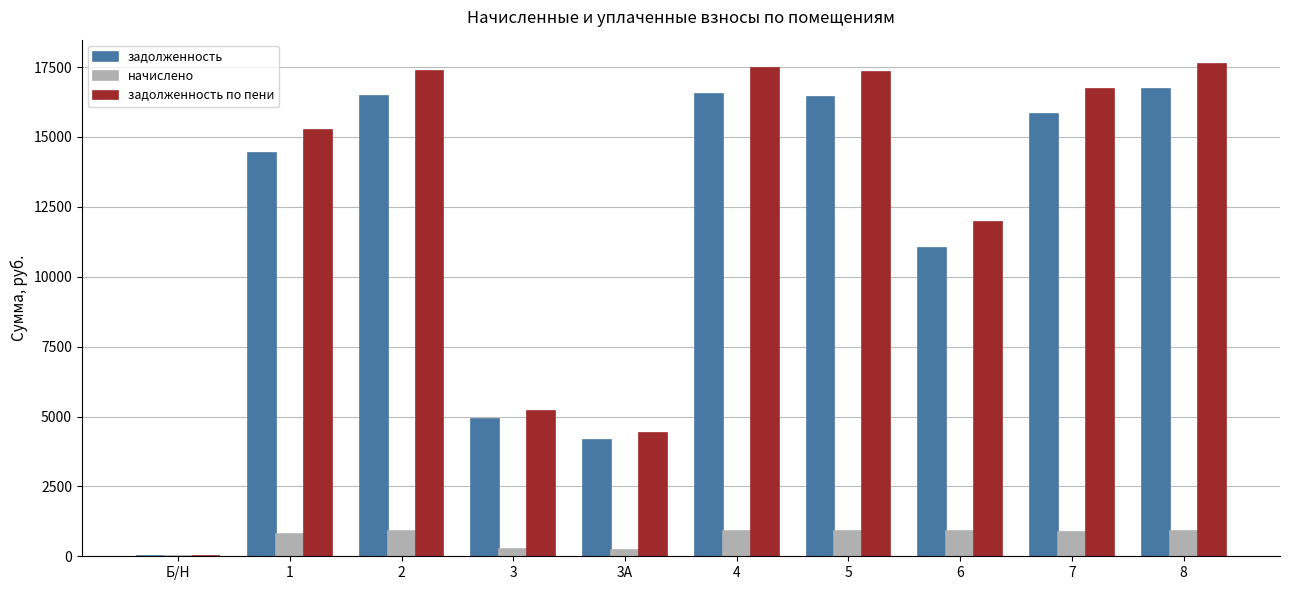

Which series changed the most between 3 and 6?

задолженность по пени